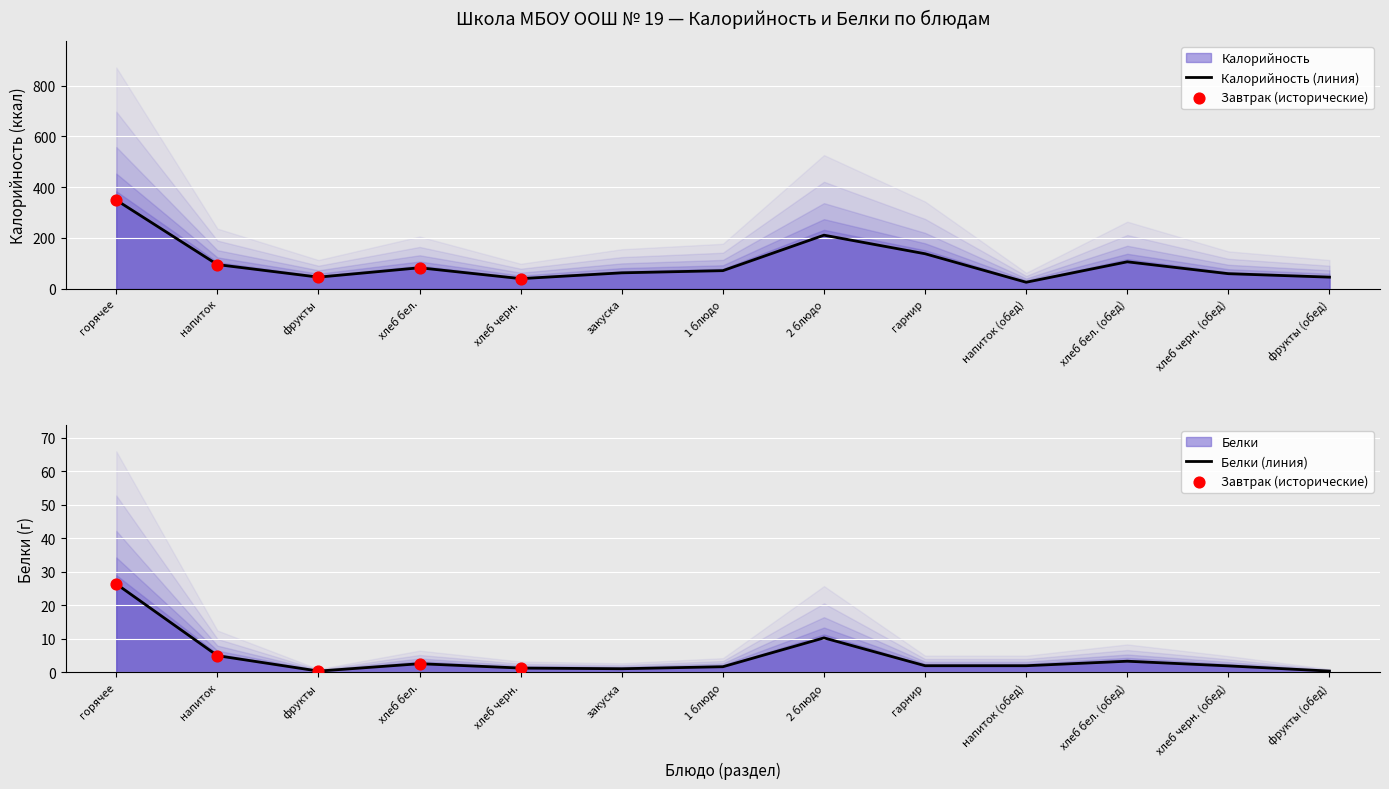

What are all the series names shown in the legend?

Калорийность, Белки